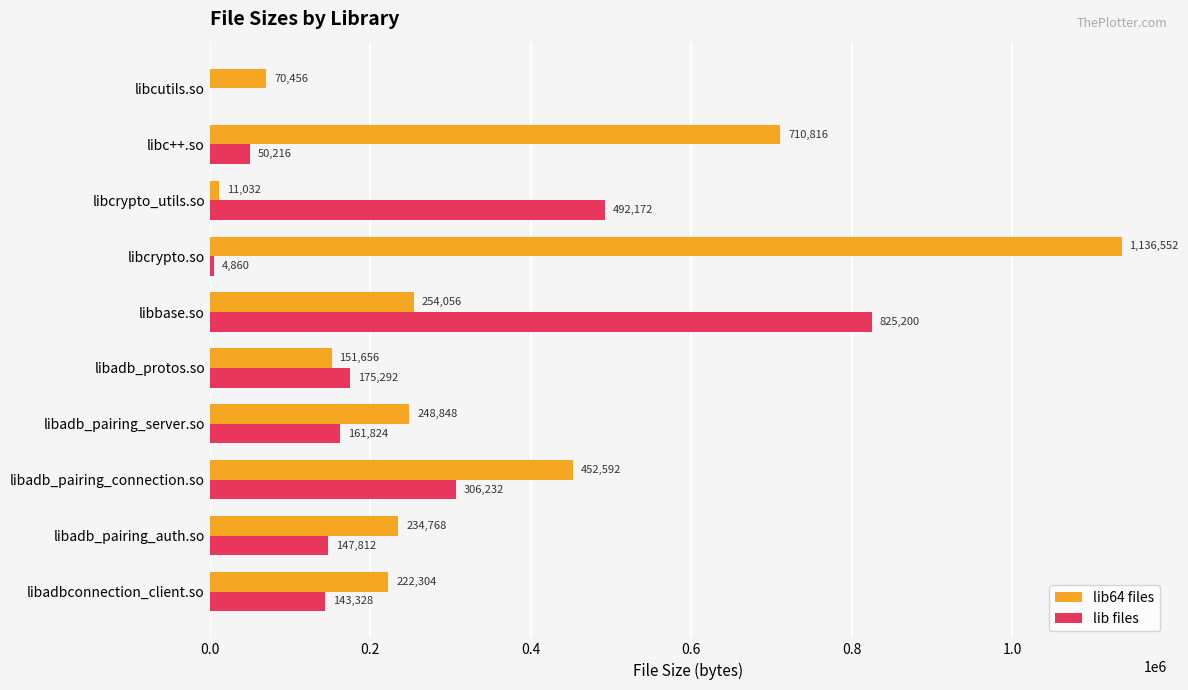

Is it true that lib files equals 396745 at libcutils.so?

False